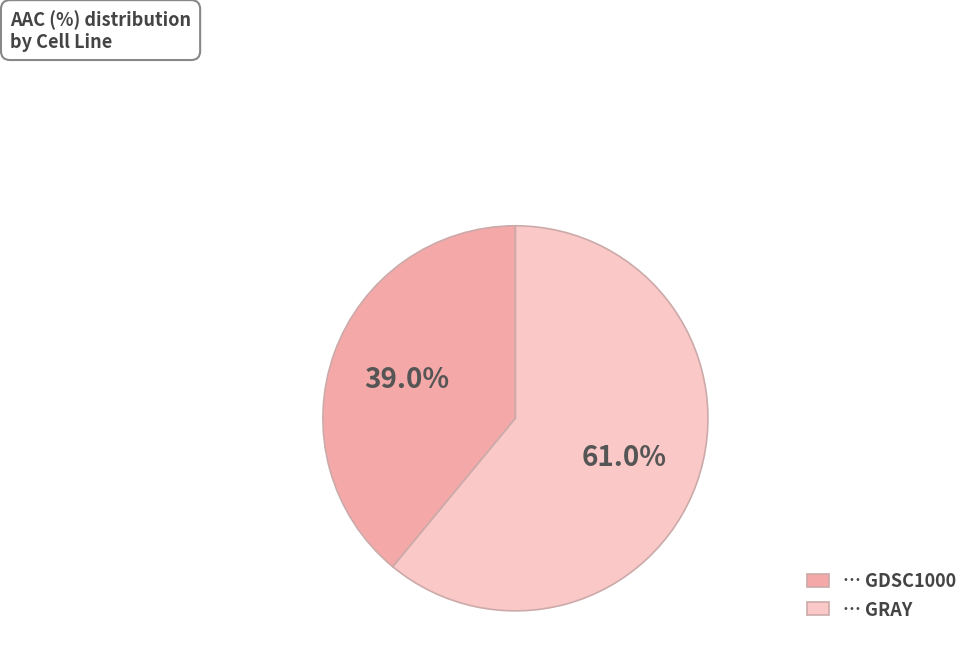

Is there any slice that represents more than half of the pie?

Yes